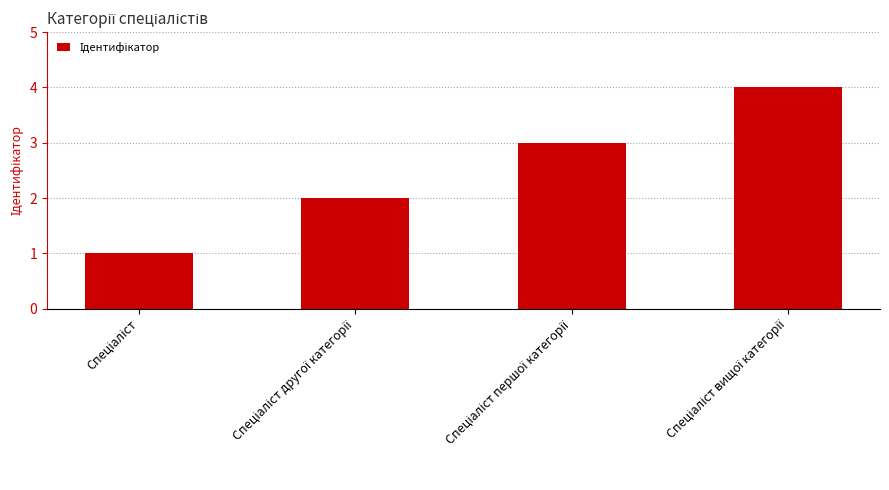

What is the difference between the maximum and minimum values?

3